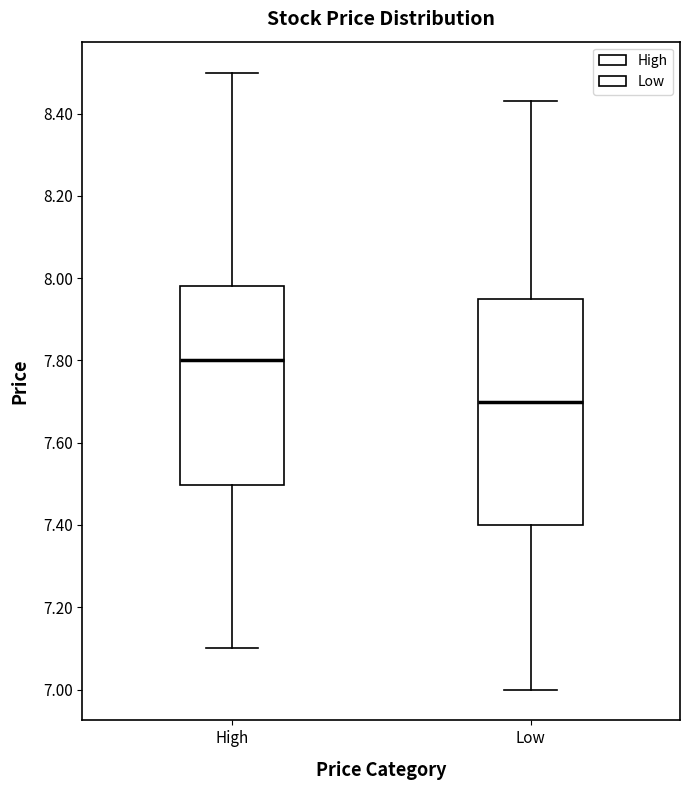

Reading left to right, transcribe this box plot: for each box, give where its median line is, the range the box spans, and where its two whiskers end, as read against the y-axis. The values are not printed on the chart, so give them approximately, as read against the axis.

High: median 7.80, box 7.50 to 7.98, whiskers 7.10 to 8.50
Low: median 7.70, box 7.40 to 7.96, whiskers 7.00 to 8.44